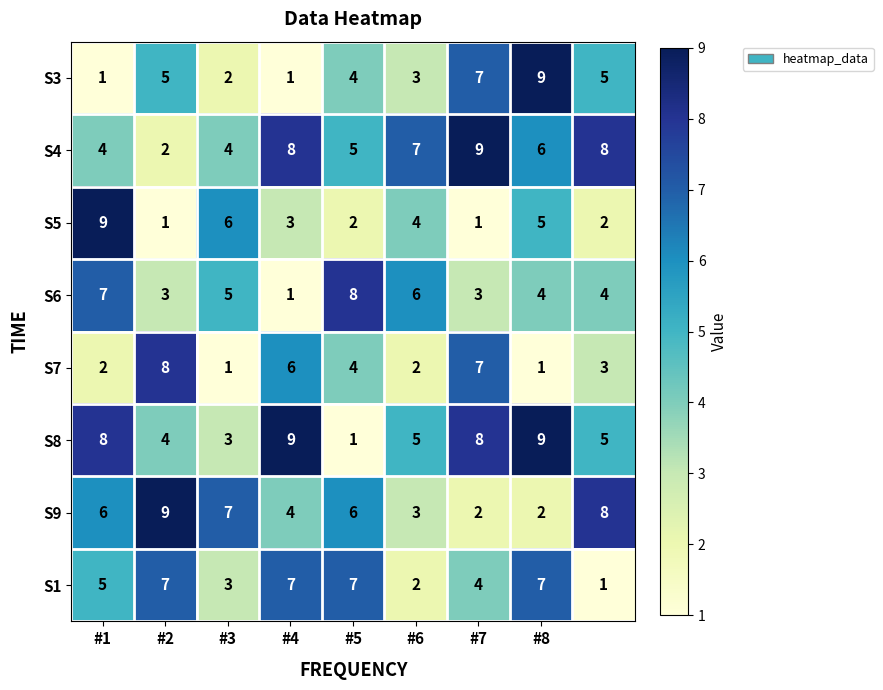

What is the maximum value for S7?

8